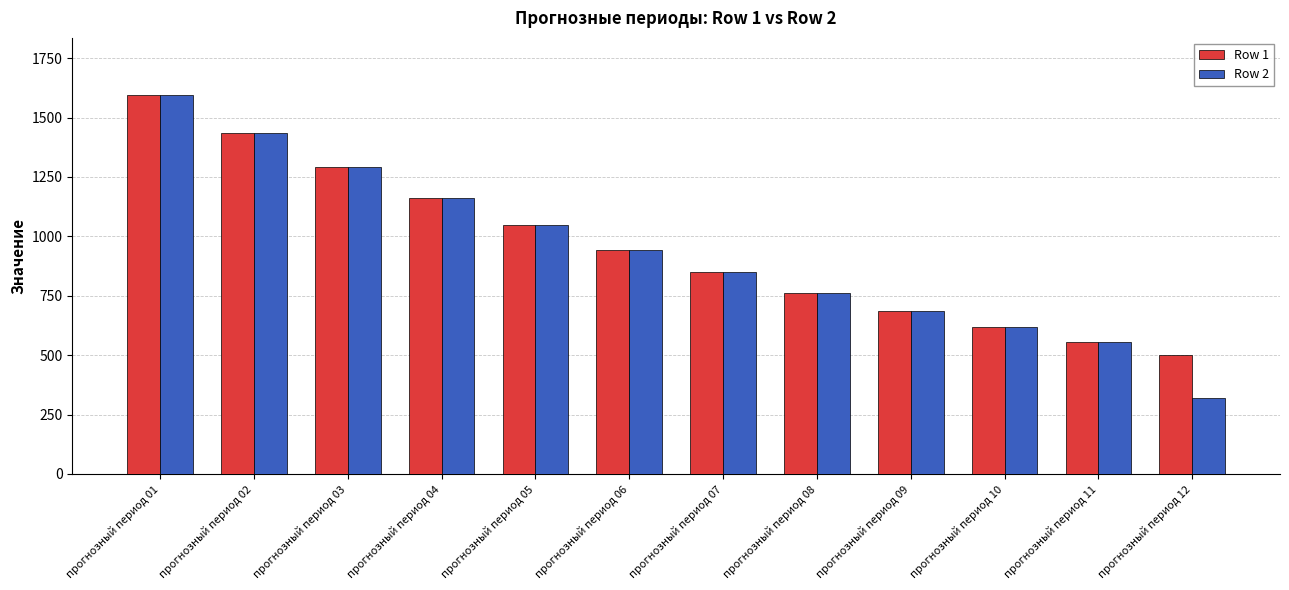

Rank the categories by Row 1 value from highest to lowest.

прогнозный период 01, прогнозный период 02, прогнозный период 03, прогнозный период 04, прогнозный период 05, прогнозный период 06, прогнозный период 07, прогнозный период 08, прогнозный период 09, прогнозный период 10, прогнозный период 11, прогнозный период 12